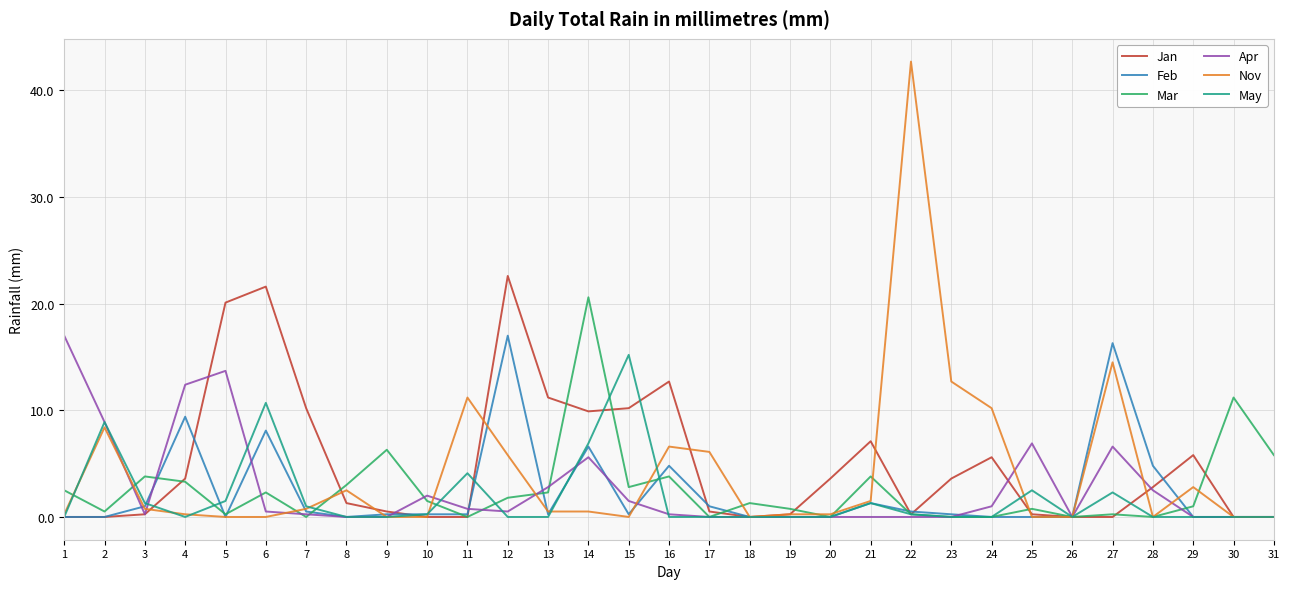

The value of Jan at 24 is 7.8. True or false?

False